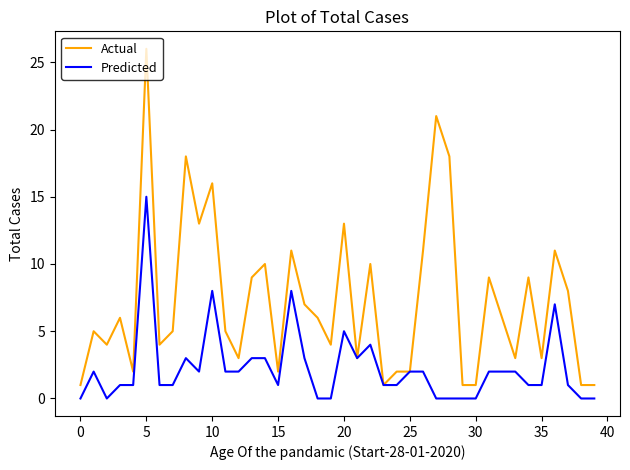

Which series has the widest spread of values?

Actual